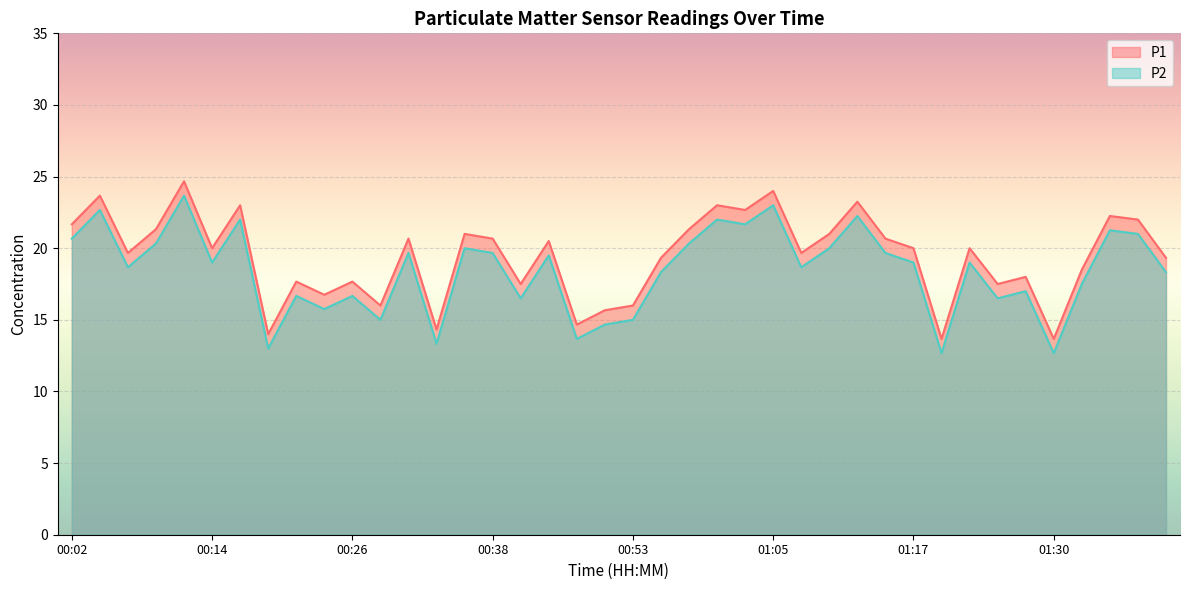

Reading right to left, what are all the values shown in this chart?

P1: 01:39=19.3	01:37=22.0	01:35=22.2	01:32=18.5	01:30=13.7	01:27=18.0	01:25=17.5	01:22=20.0	01:19=13.7	01:17=20.0	01:15=20.7	01:12=23.2	01:10=21.0	01:07=19.7	01:05=24.0	01:02=22.7	01:00=23.0	00:58=21.3	00:55=19.3	00:53=16.0	00:50=15.7	00:48=14.7	00:46=20.5	00:41=17.5	00:38=20.7	00:36=21.0	00:33=14.3	00:31=20.7	00:29=16.0	00:26=17.7	00:24=16.8	00:21=17.7	00:19=14.0	00:16=23.0	00:14=20.0	00:12=24.7	00:09=21.3	00:07=19.7	00:04=23.7	00:02=21.7
P2: 01:39=18.3	01:37=21.0	01:35=21.2	01:32=17.5	01:30=12.7	01:27=17.0	01:25=16.5	01:22=19.0	01:19=12.7	01:17=19.0	01:15=19.7	01:12=22.2	01:10=20.0	01:07=18.7	01:05=23.0	01:02=21.7	01:00=22.0	00:58=20.3	00:55=18.3	00:53=15.0	00:50=14.7	00:48=13.7	00:46=19.5	00:41=16.5	00:38=19.7	00:36=20.0	00:33=13.3	00:31=19.7	00:29=15.0	00:26=16.7	00:24=15.8	00:21=16.7	00:19=13.0	00:16=22.0	00:14=19.0	00:12=23.7	00:09=20.3	00:07=18.7	00:04=22.7	00:02=20.7